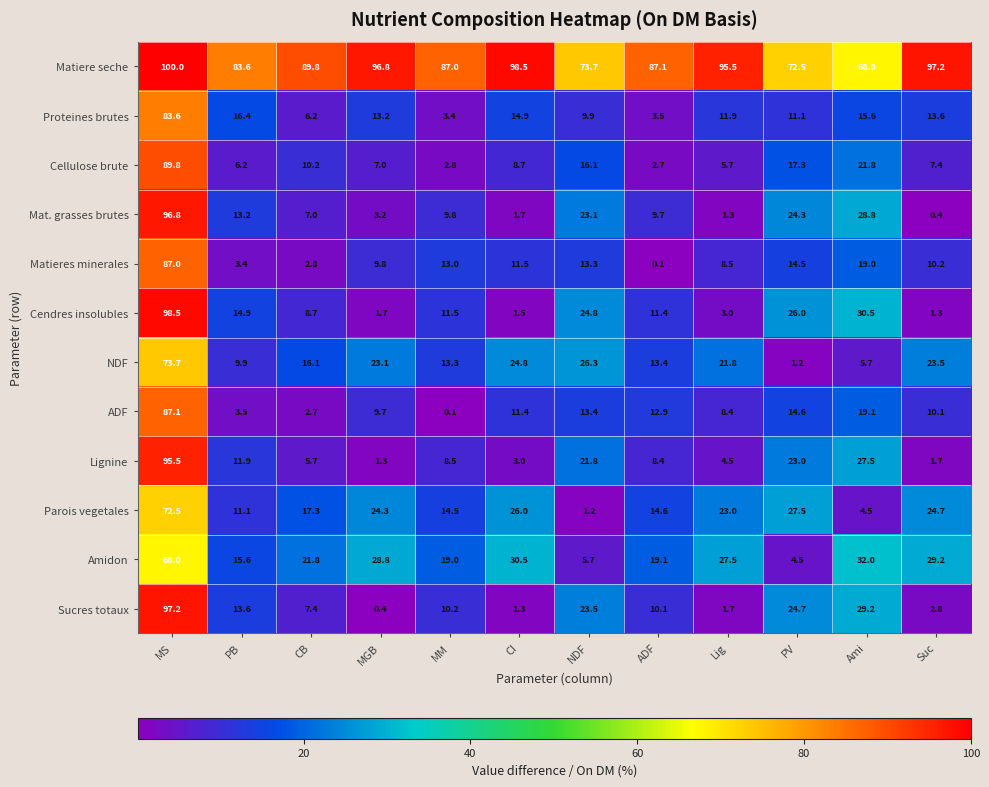

Is it true that ADF equals 14.6 at PV?

True